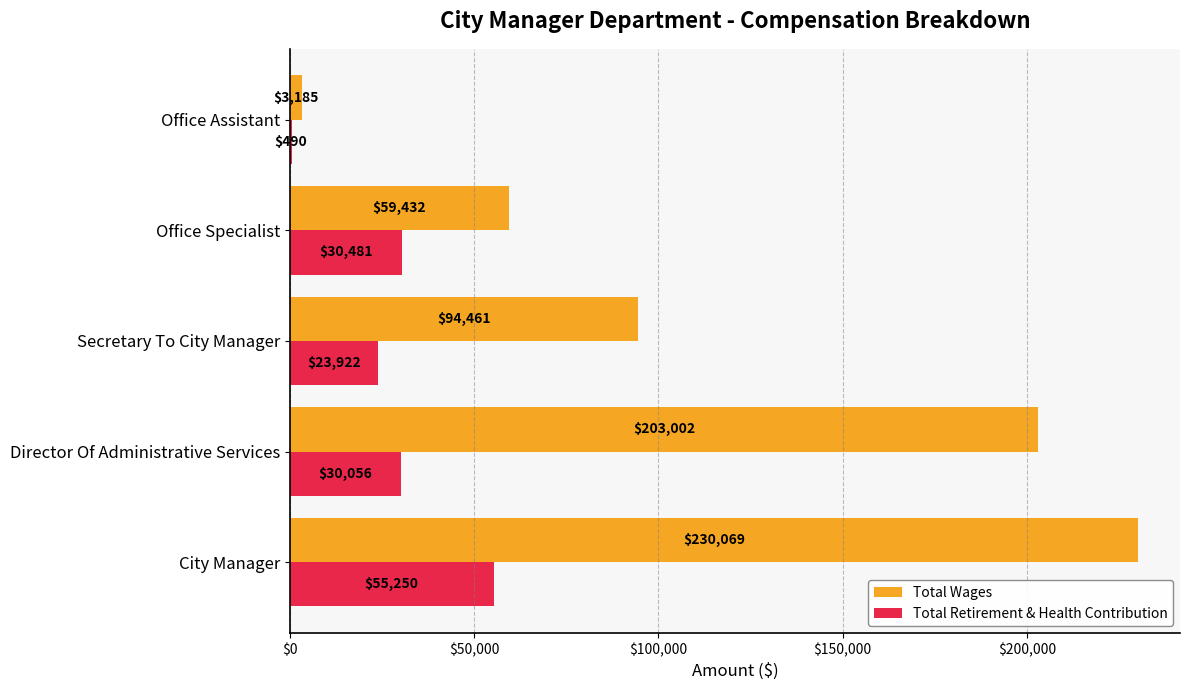

What value does the Total Wages series have at Secretary To City Manager?

94461